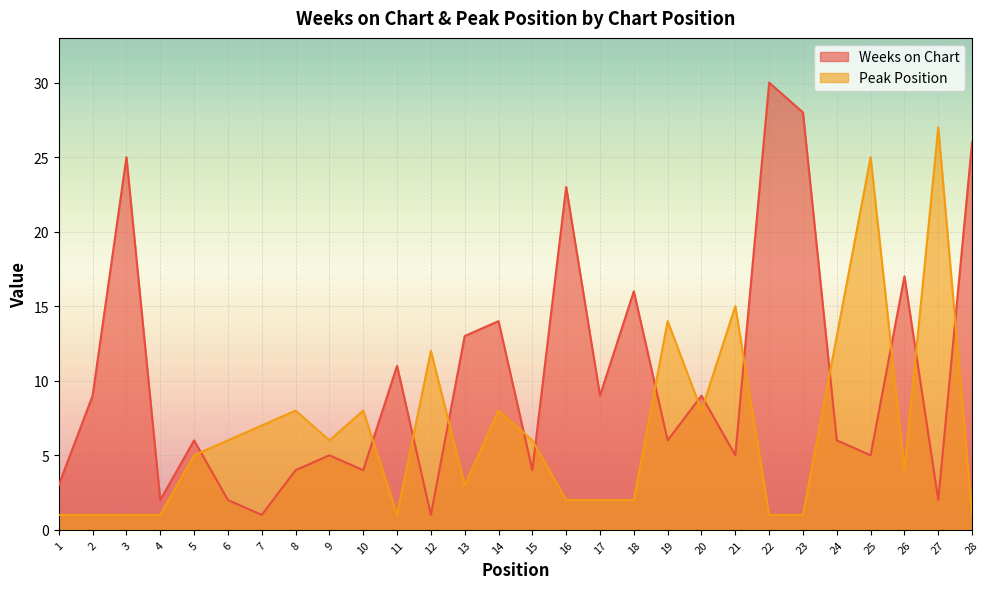

Which series has the largest range (max minus min)?

Weeks on Chart